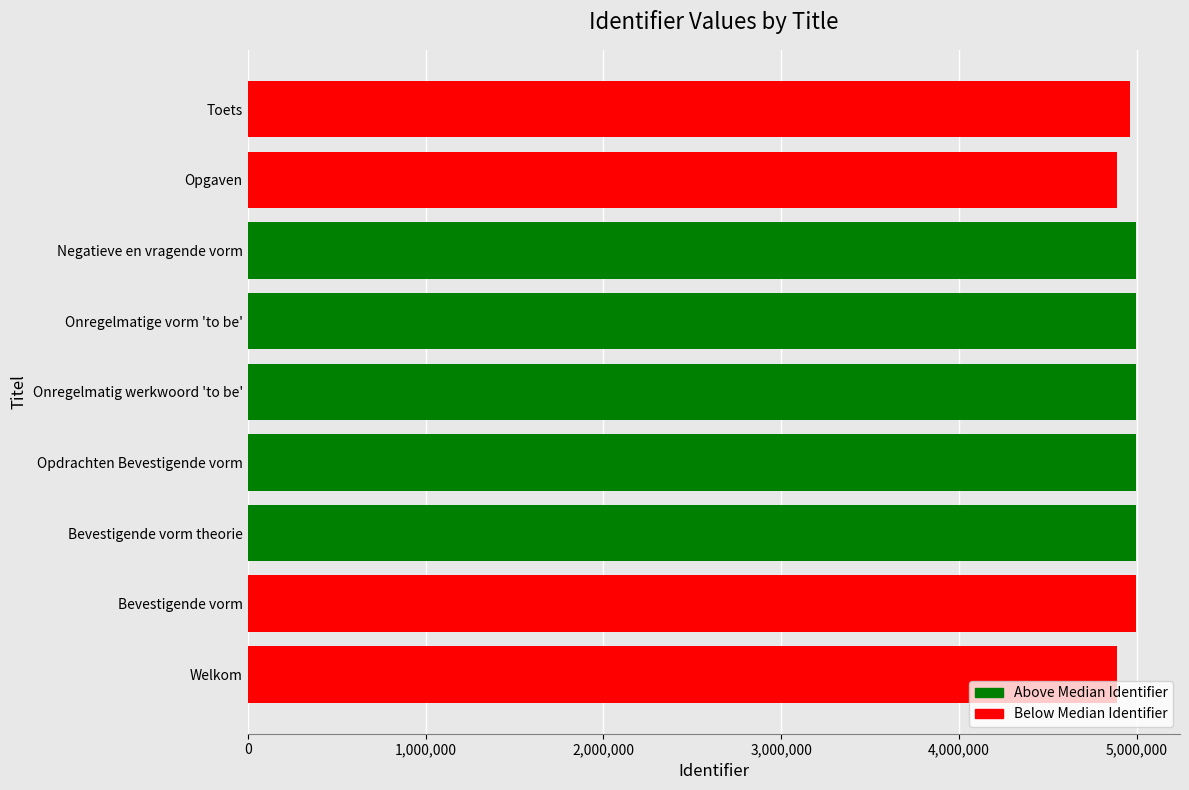

What is the greatest value displayed?

4992406